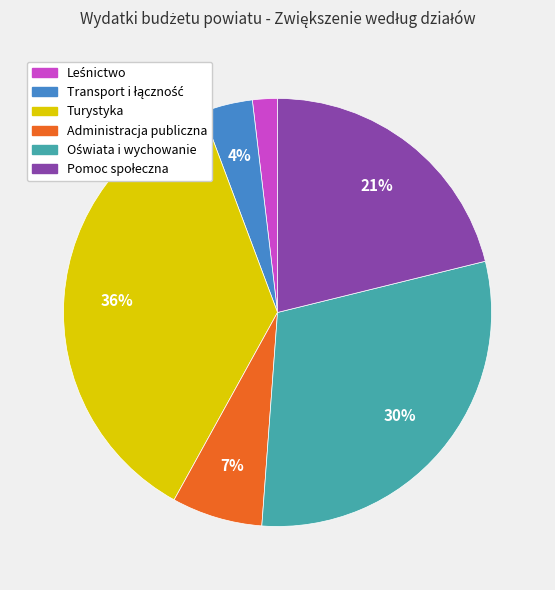

How many slices are in this pie chart?

6